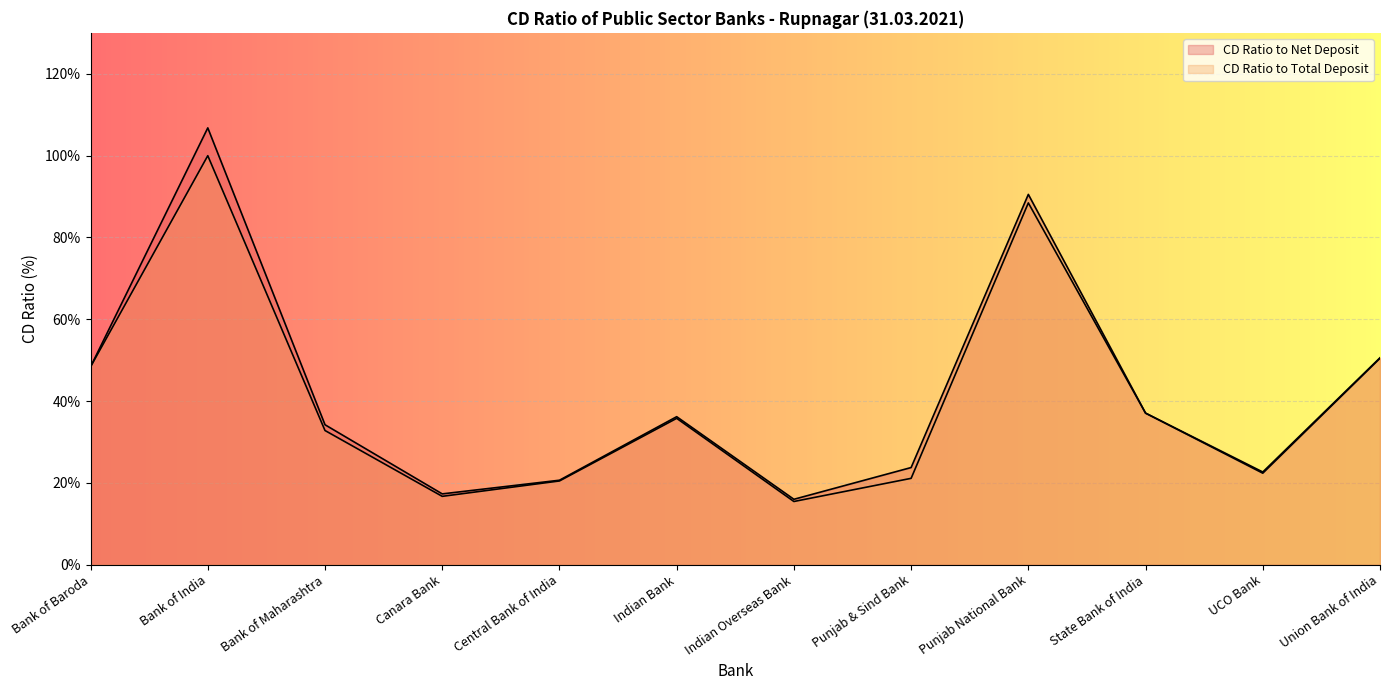

Is it true that CD Ratio to Net Deposit equals 16.7 at Union Bank of India?

False